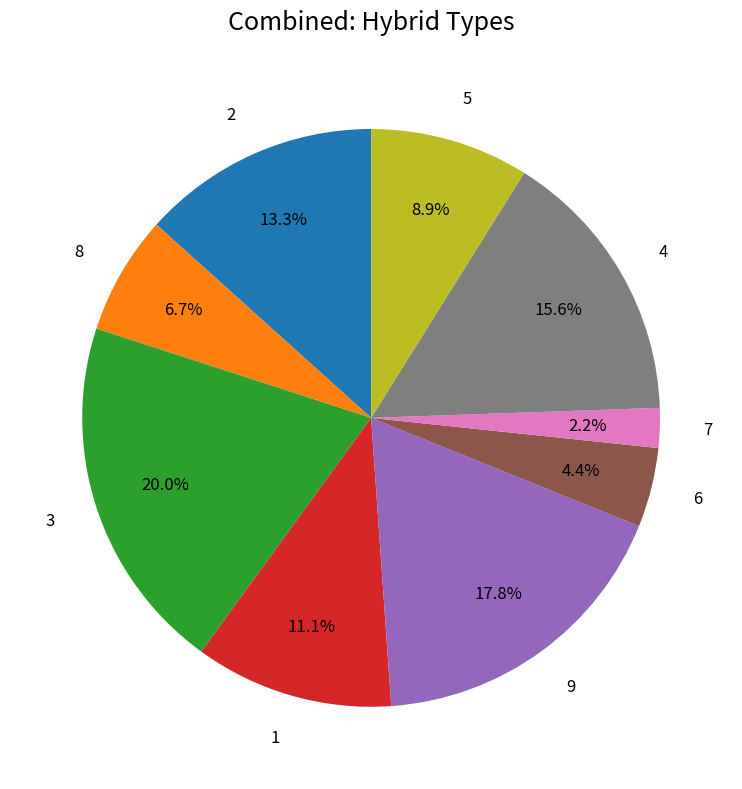

Count the number of slices in the pie.

9